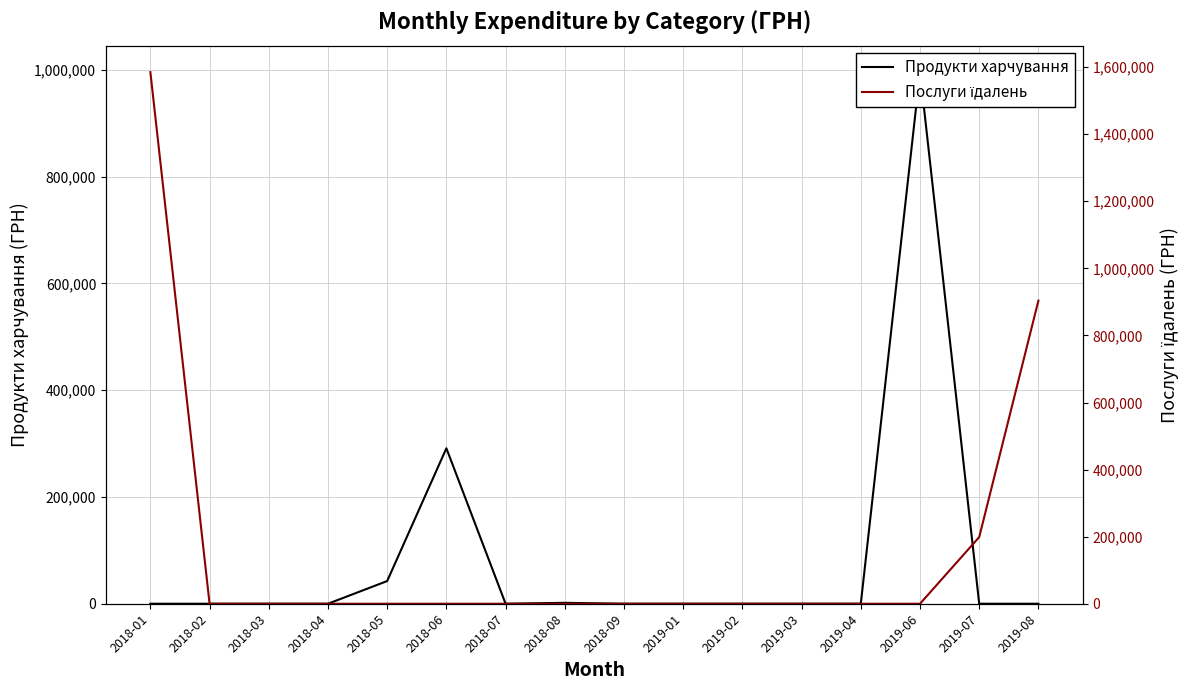

Does the chart have visible grid lines?

Yes